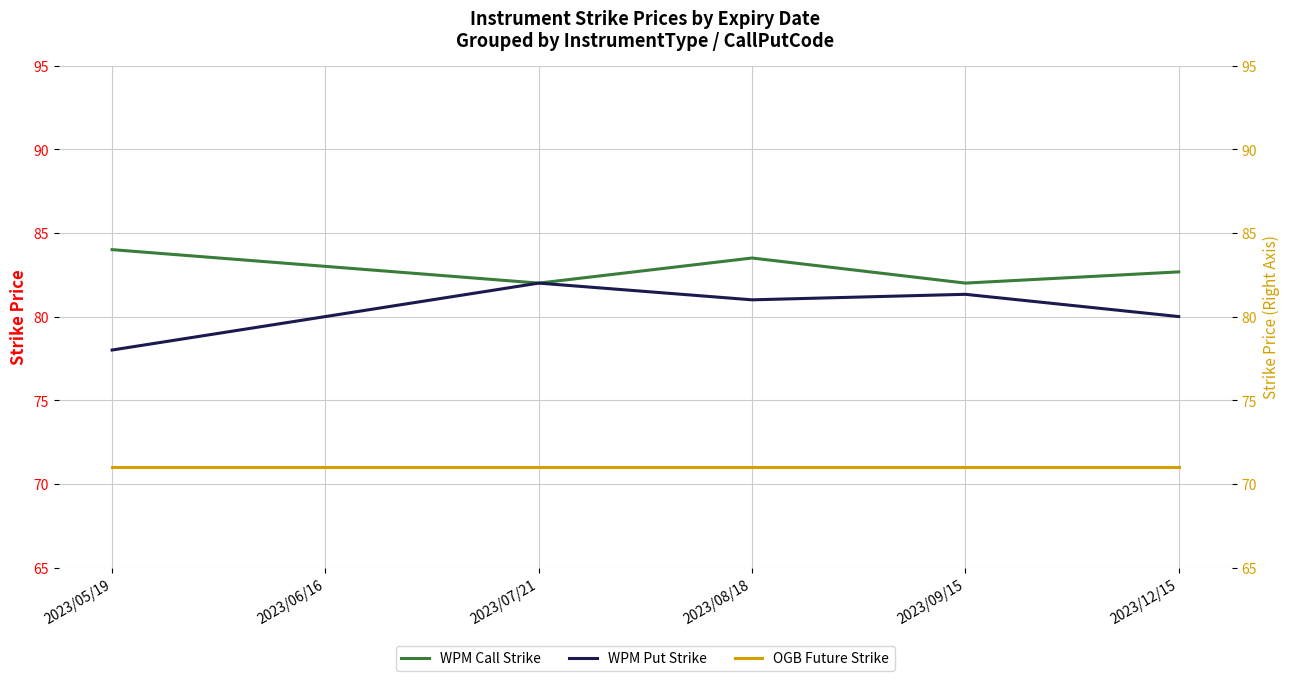

Rank the series by their average value, from highest to lowest.

WPM Call Strike, WPM Put Strike, OGB Future Strike